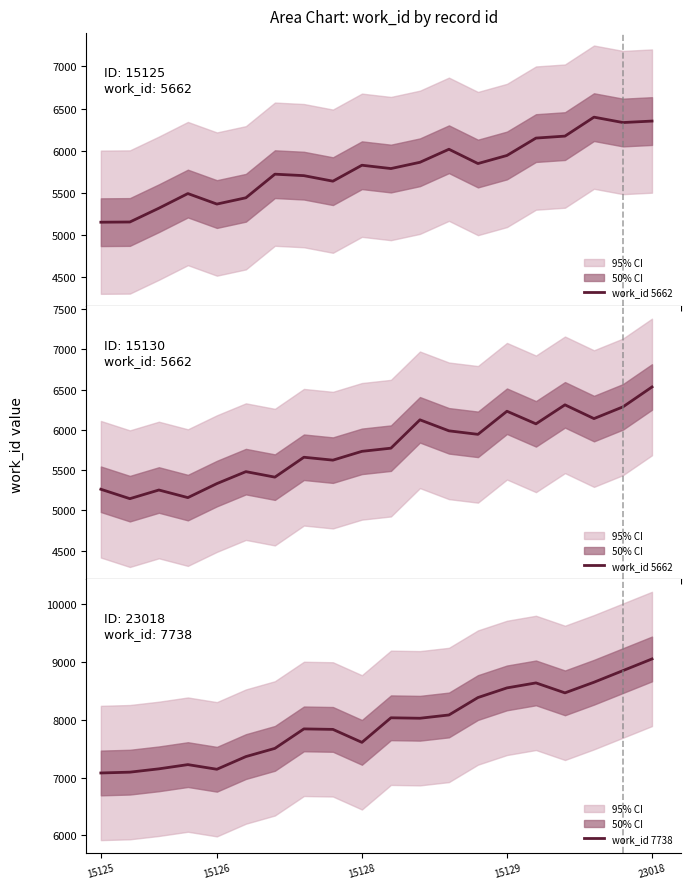

Which series has the largest total across all categories?

work_id 7738